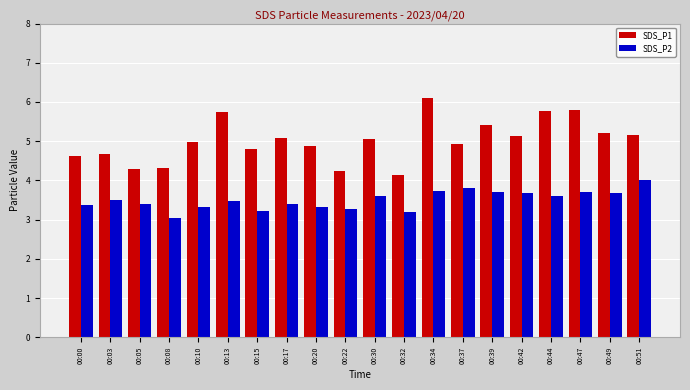

Which series changed the most between 00:05 and 00:44?

SDS_P1